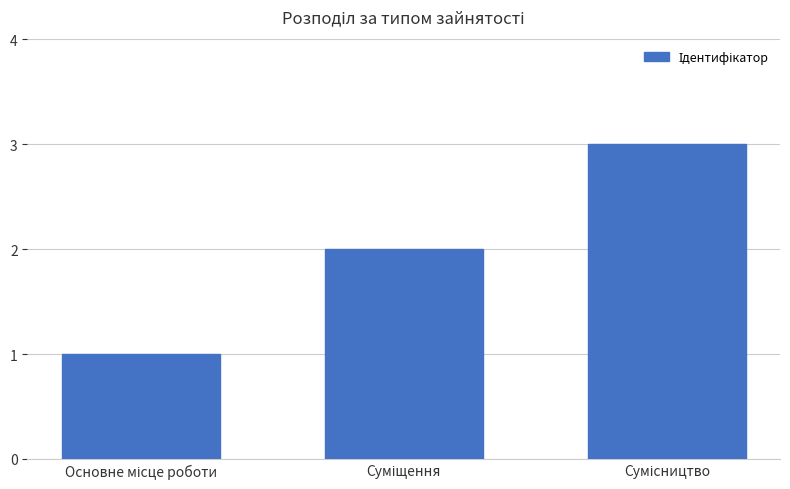

What is the greatest value displayed?

3